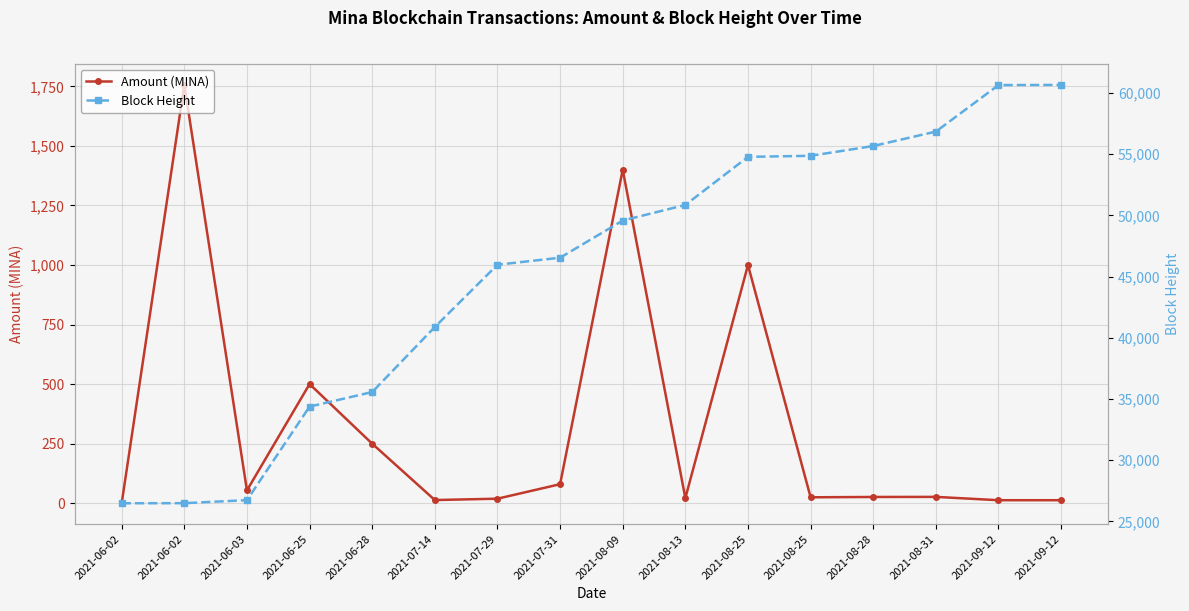

What are all the series names shown in the legend?

Amount (MINA), Block Height